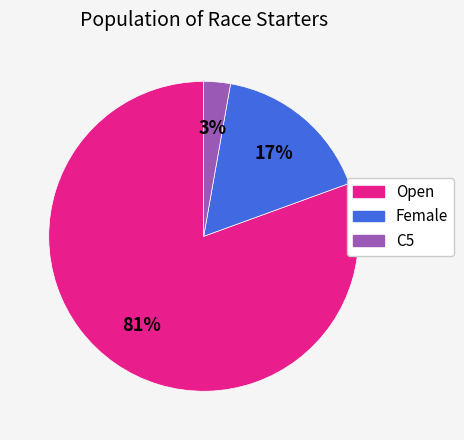

Is the sum of C5 and Female greater than half?

No